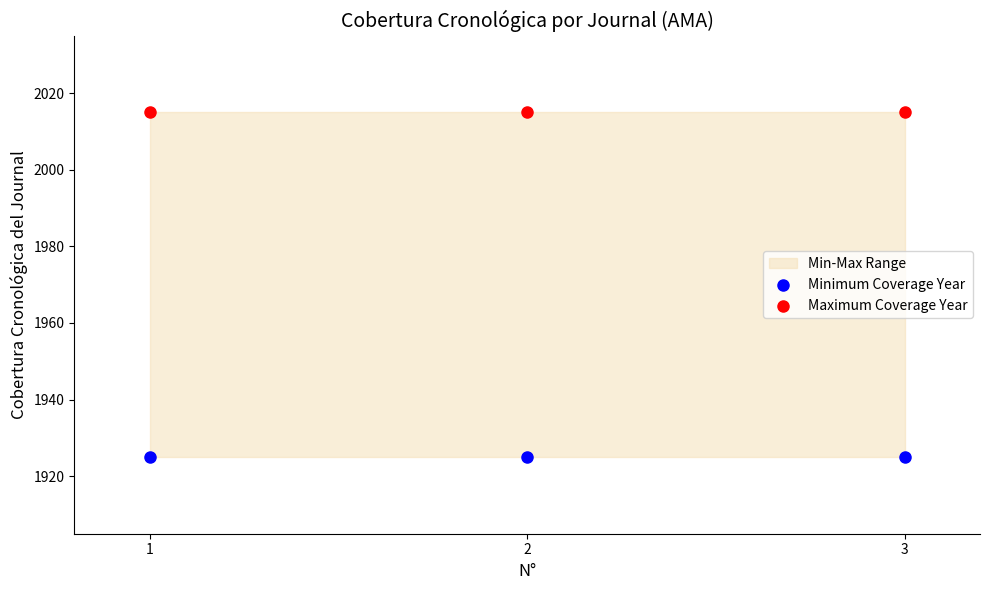

Which series reaches the maximum Y coordinate?

Maximum Coverage Year